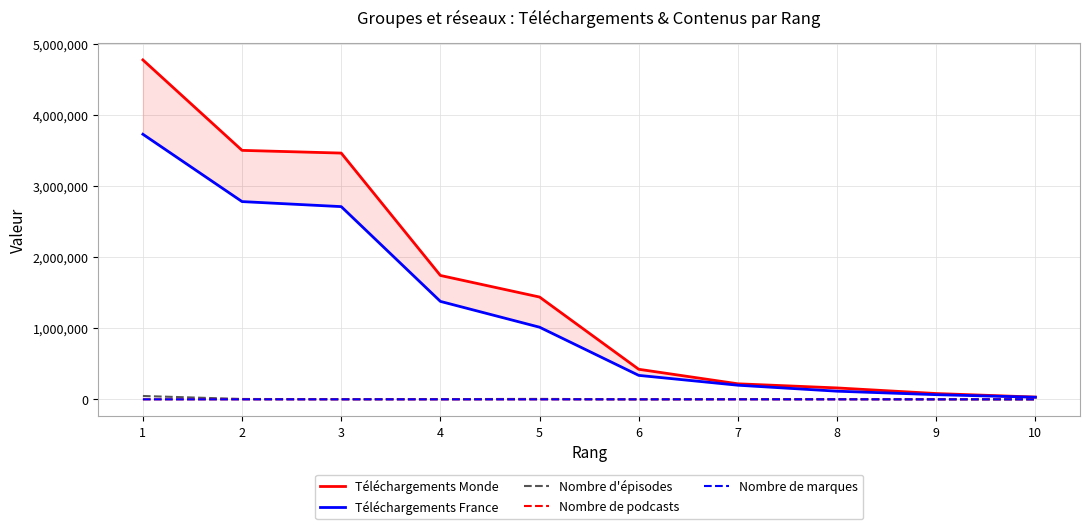

How many interior local valleys does the Nombre d'épisodes series have?

2